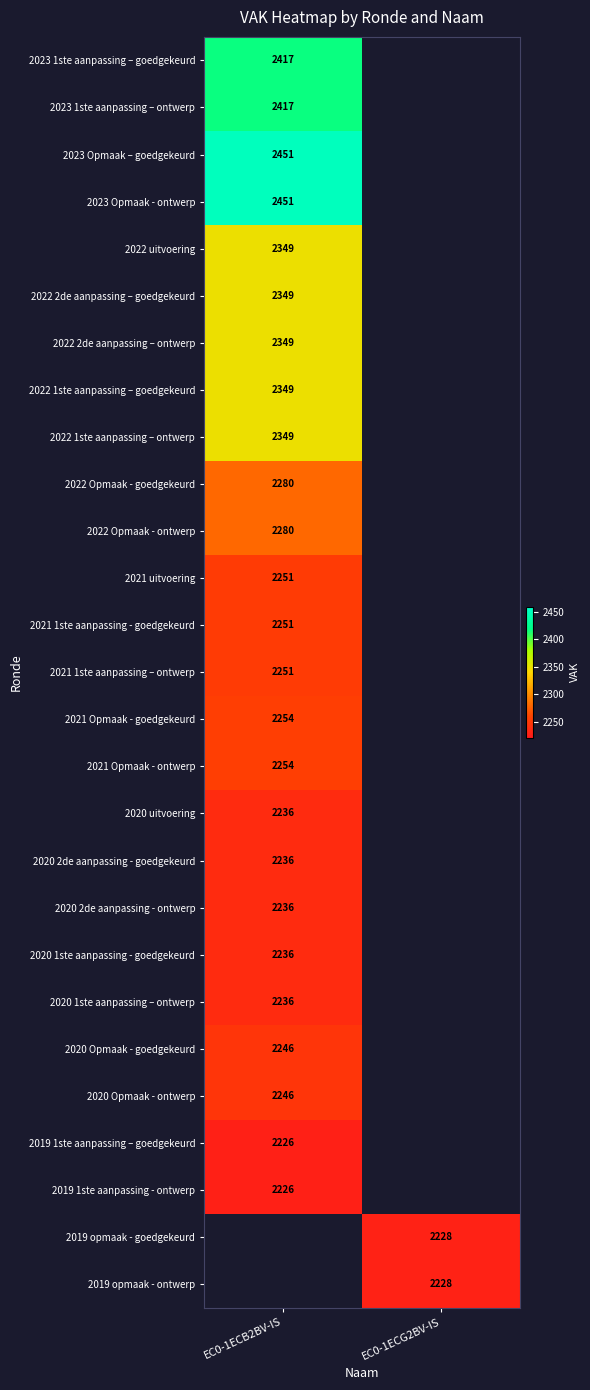

Is the value of 2022 uitvoering at EC0-1ECB2BV-IS greater than the value of 2023 Opmaak - ontwerp at EC0-1ECB2BV-IS?

No